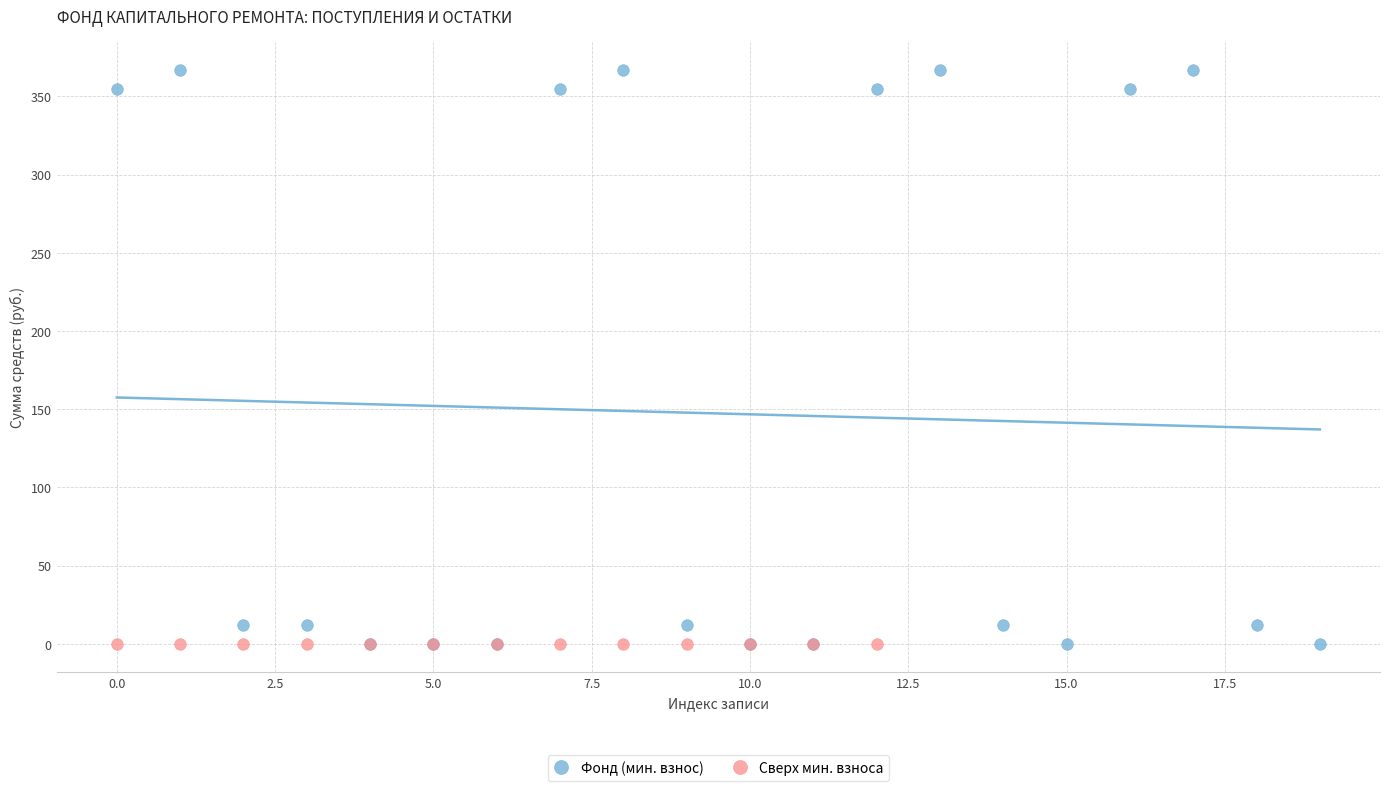

Which series reaches the maximum Y coordinate?

Фонд (мин. взнос)